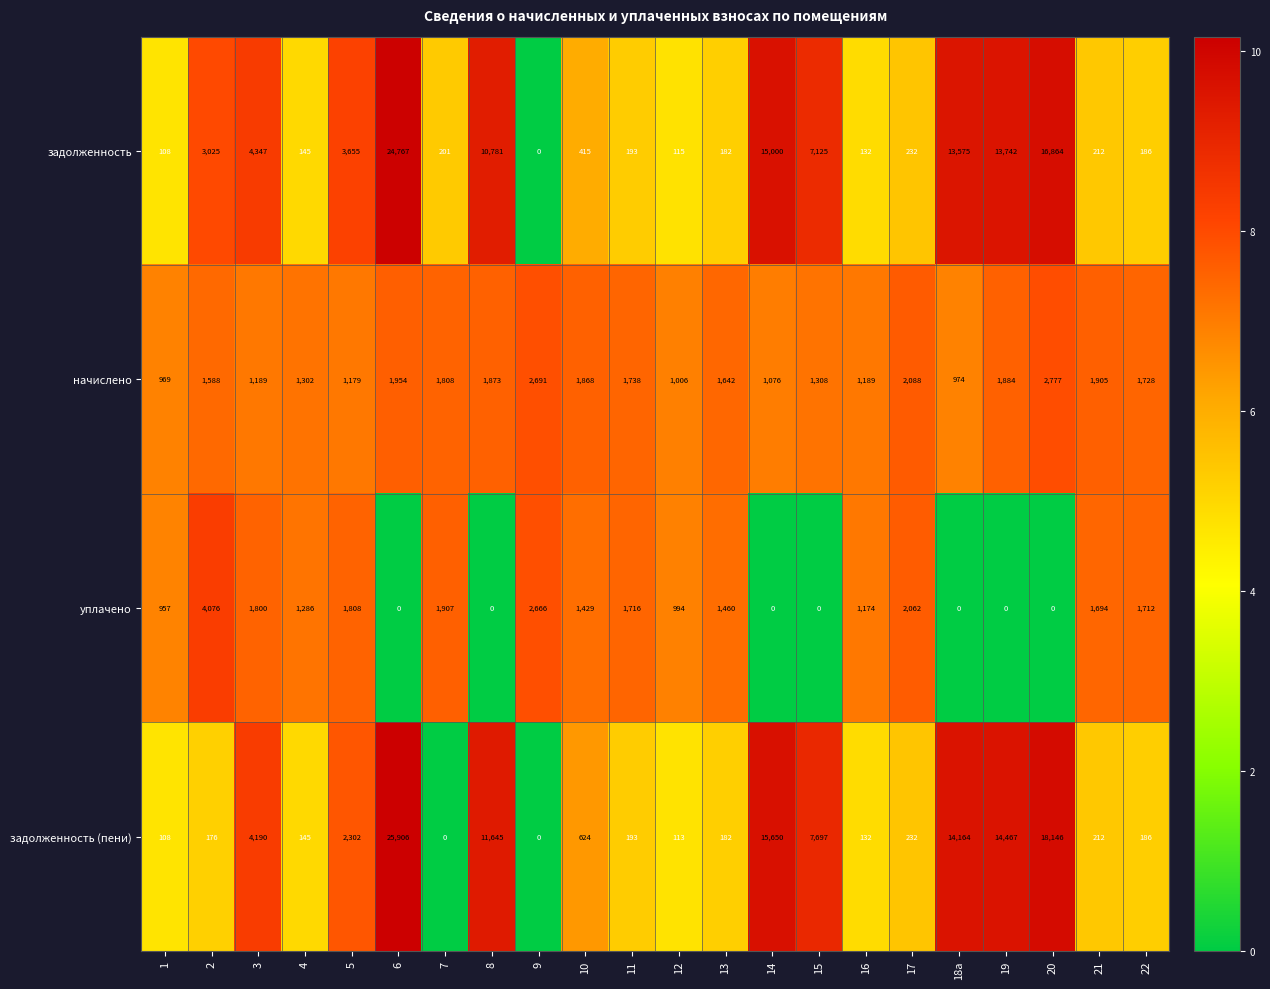

At which category is the sum across all series the highest?

6